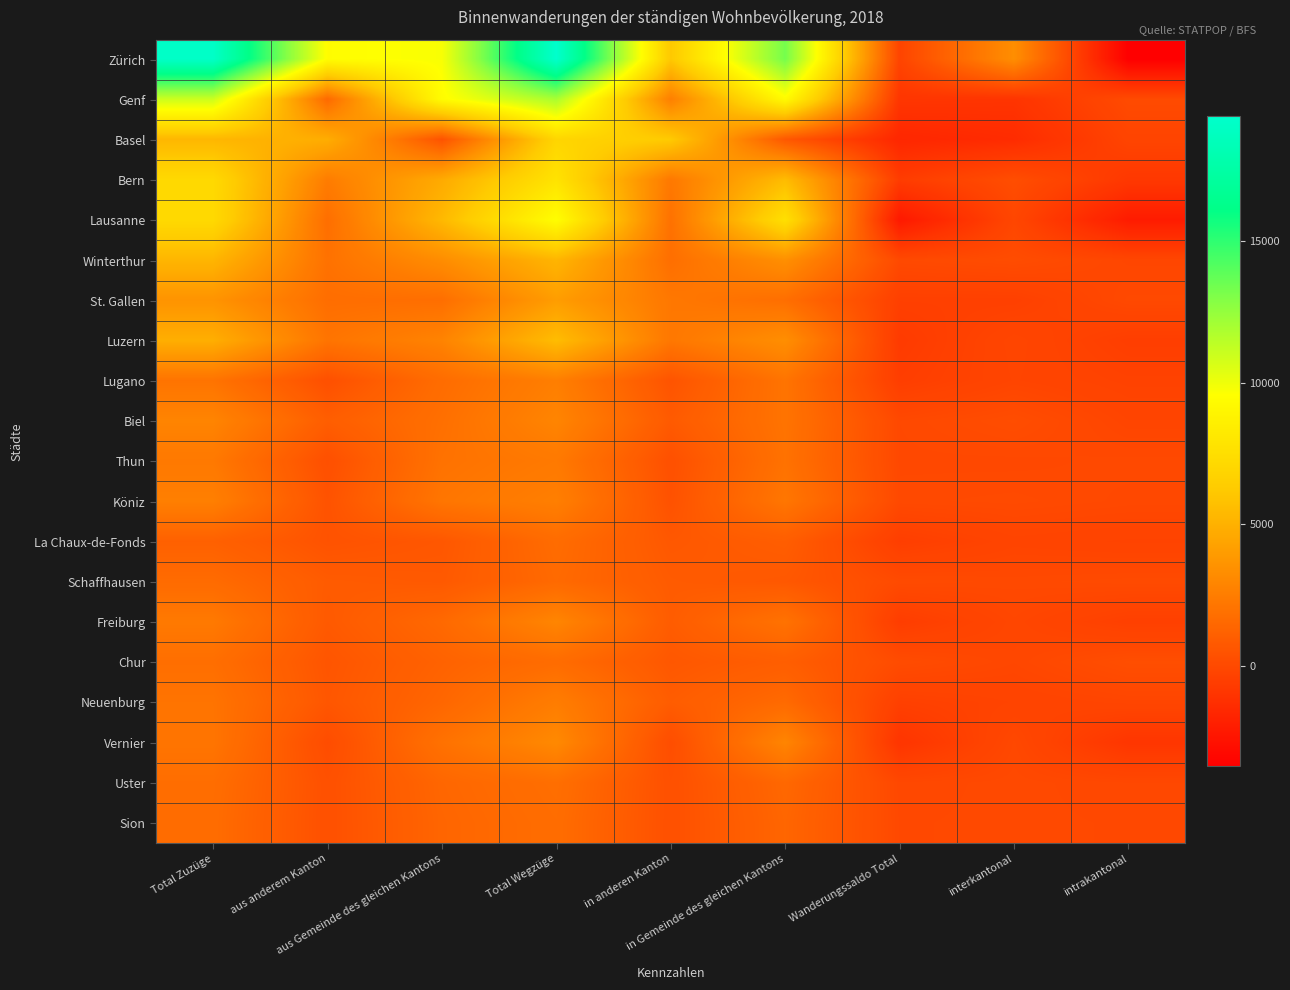

At which category does the chart reach its peak across all series?

Total Wegzüge